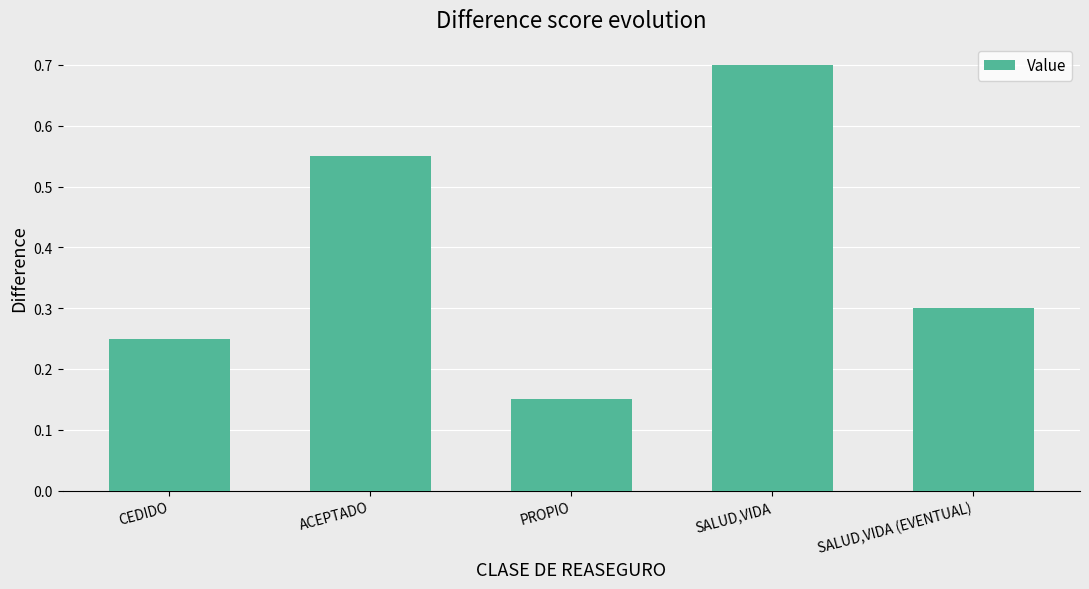

Which has a higher value, ACEPTADO or CEDIDO?

ACEPTADO